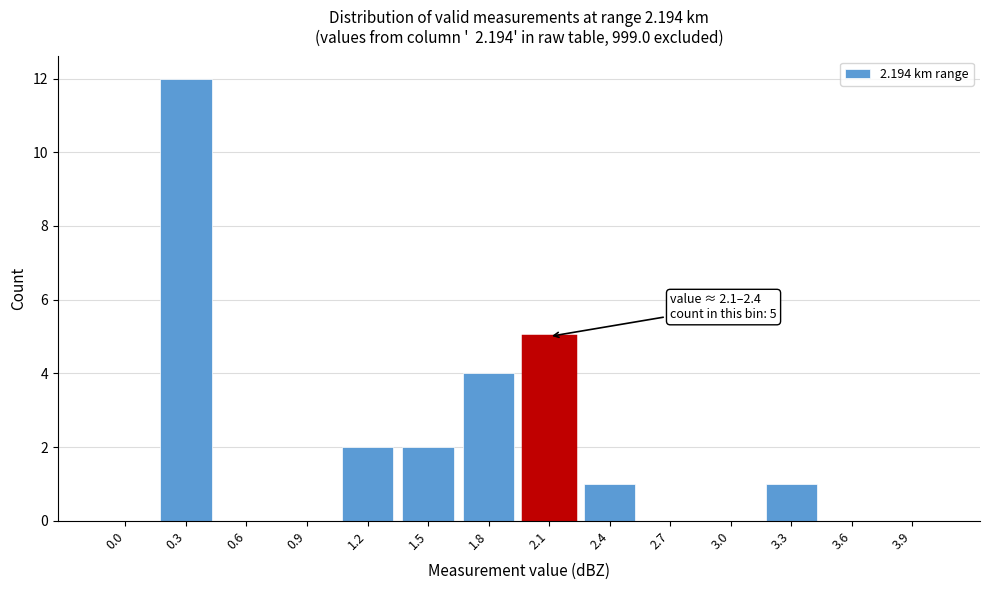

Reading right to left, list all the values displayed in this chart.

3.9=0	3.6=0	3.3=1	3.0=0	2.7=0	2.4=1	2.1=5	1.8=4	1.5=2	1.2=2	0.9=0	0.6=0	0.3=12	0.0=0